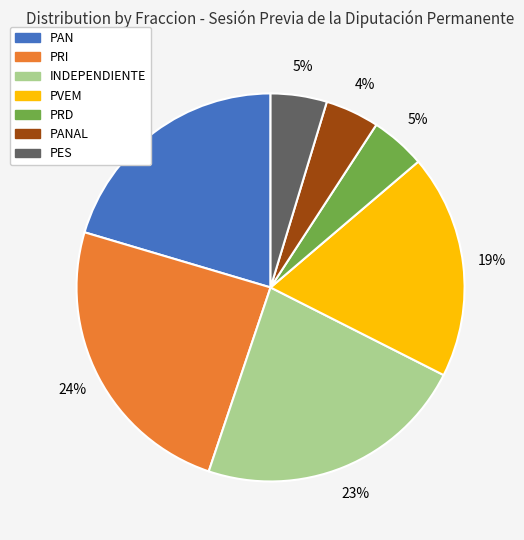

To the nearest percent, what is the difference between the largest and smallest slice percentages?

20%